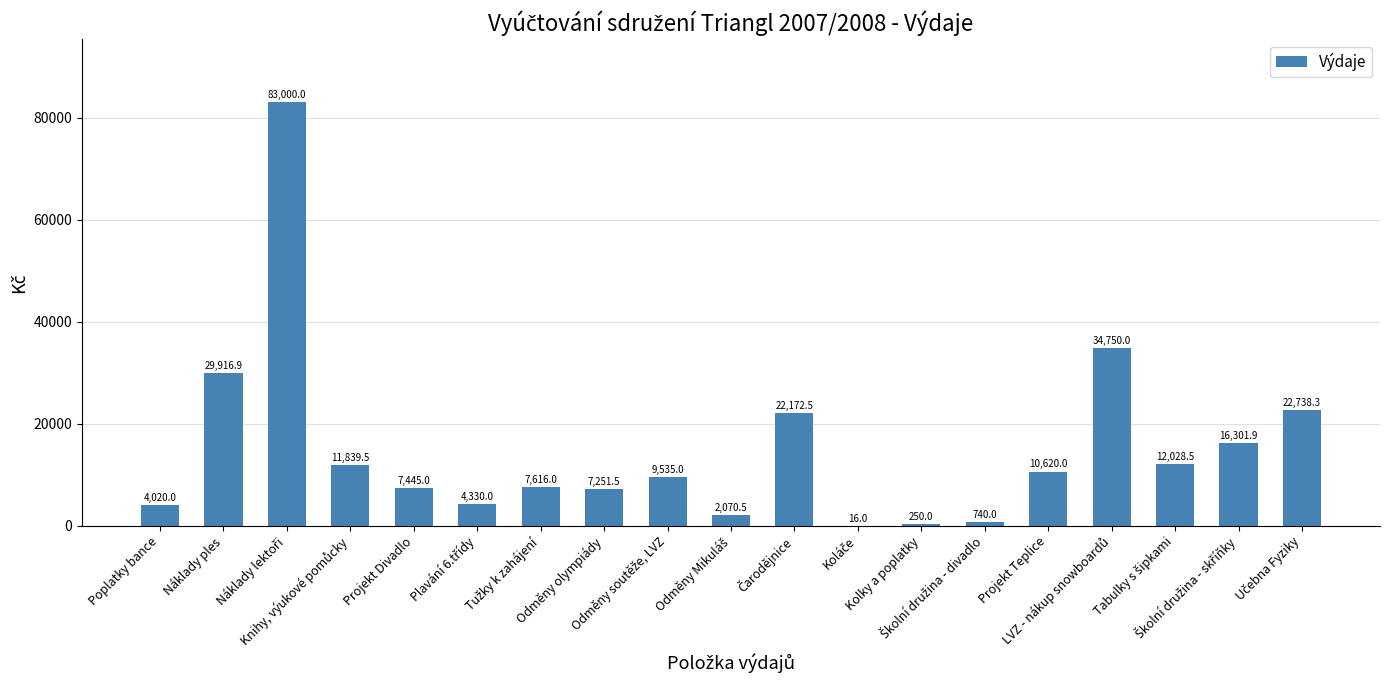

How many data points does each series have?

19